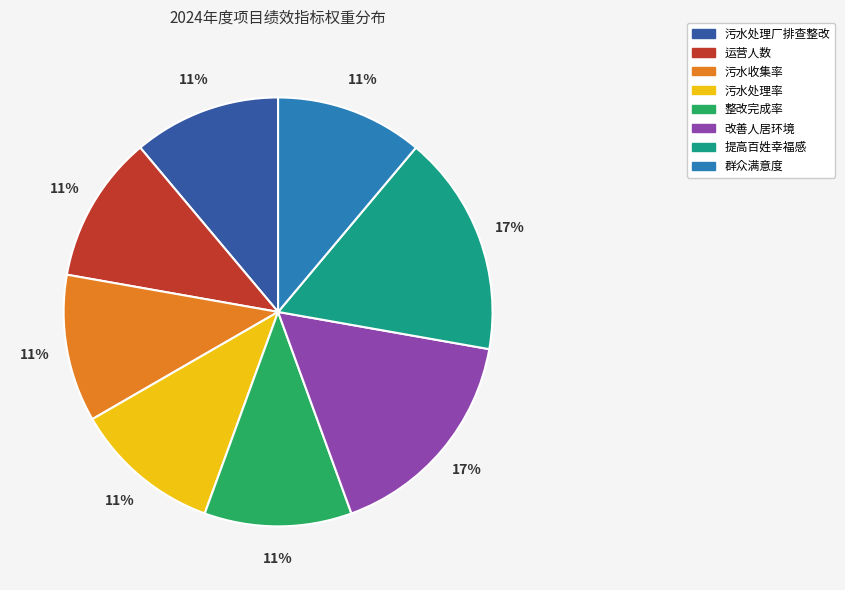

True or false: 污水收集率 accounts for 25% of the total.

False